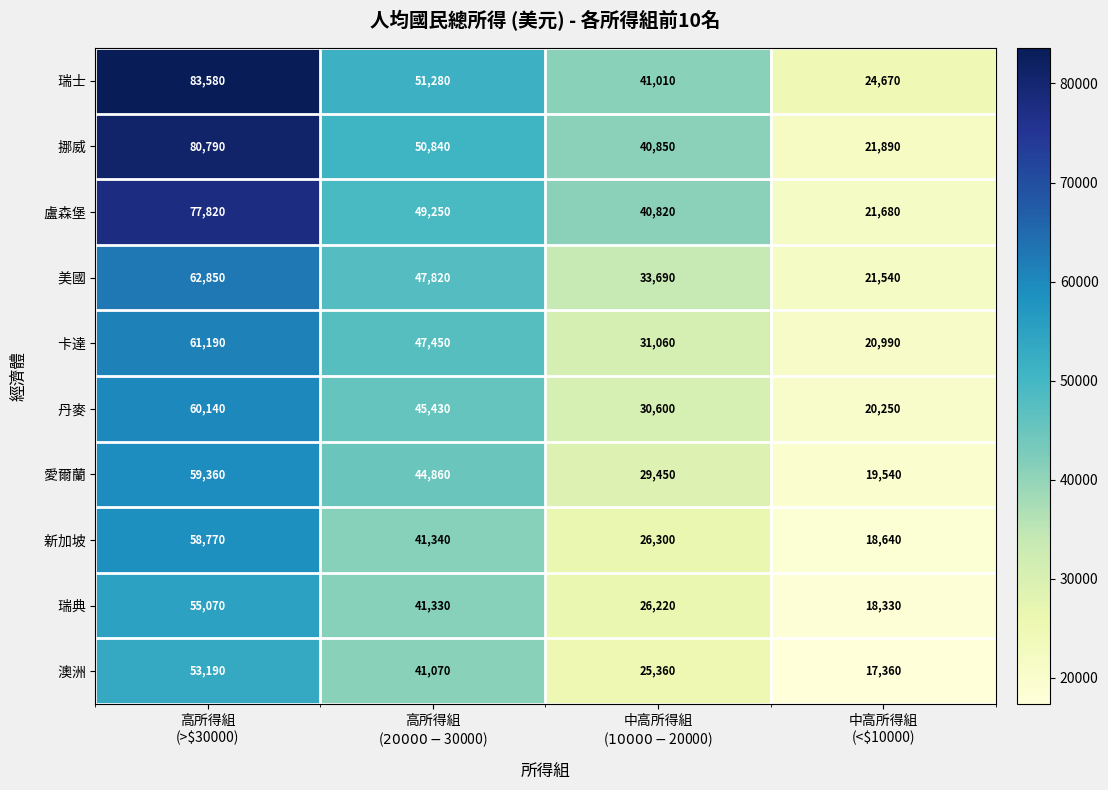

What is the minimum value shown in the chart?

17360